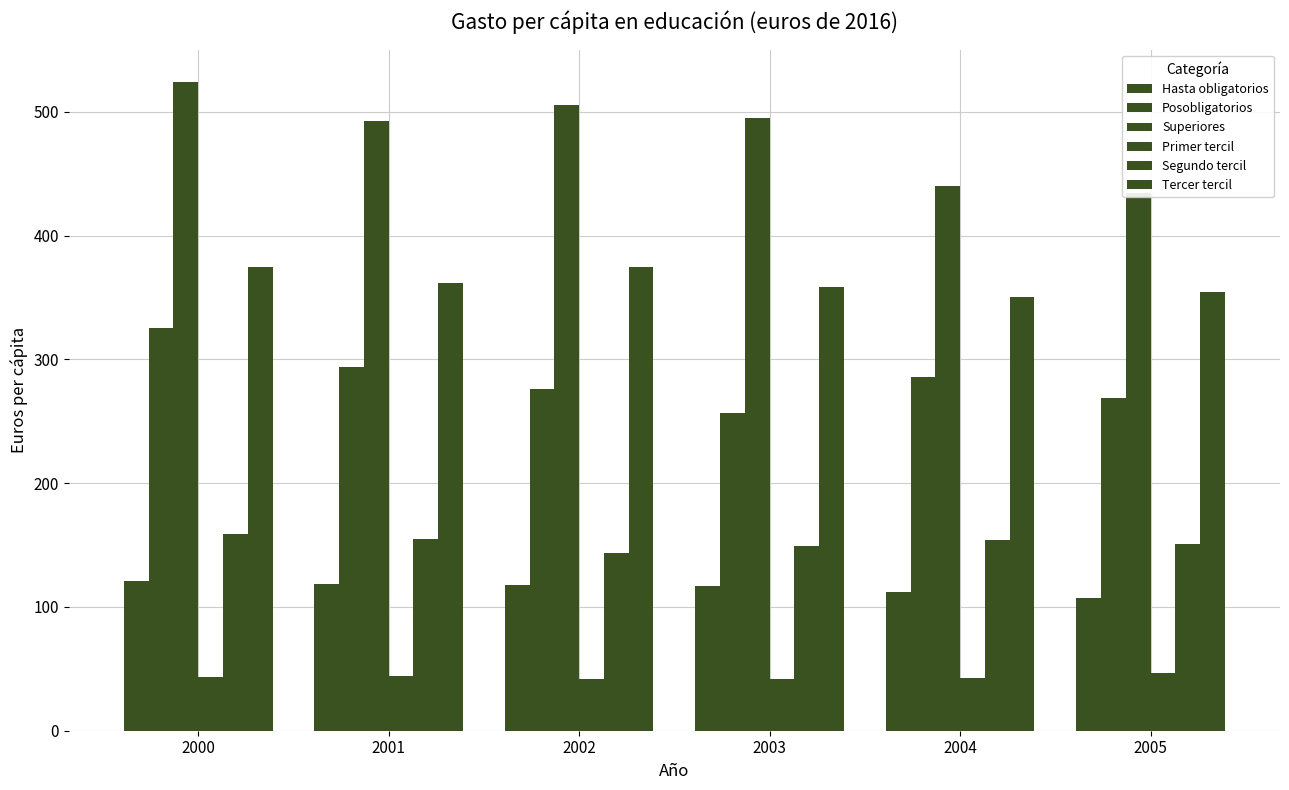

Which series has the widest spread of values?

Superiores